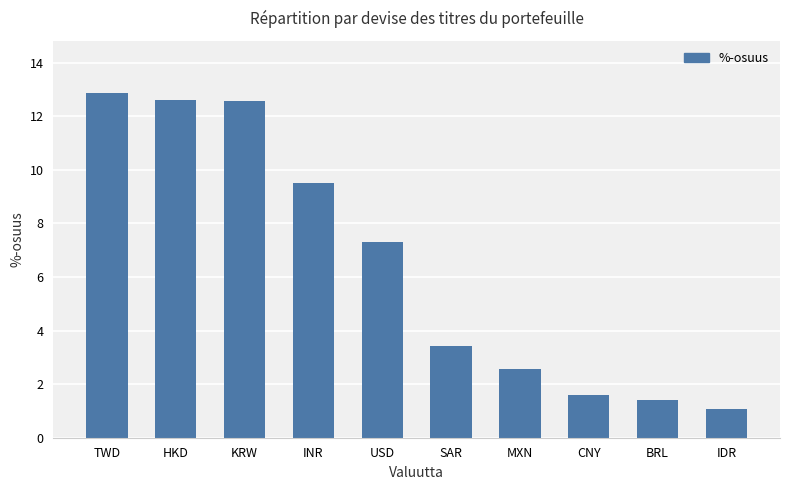

Which label corresponds to the smallest value in the chart?

IDR